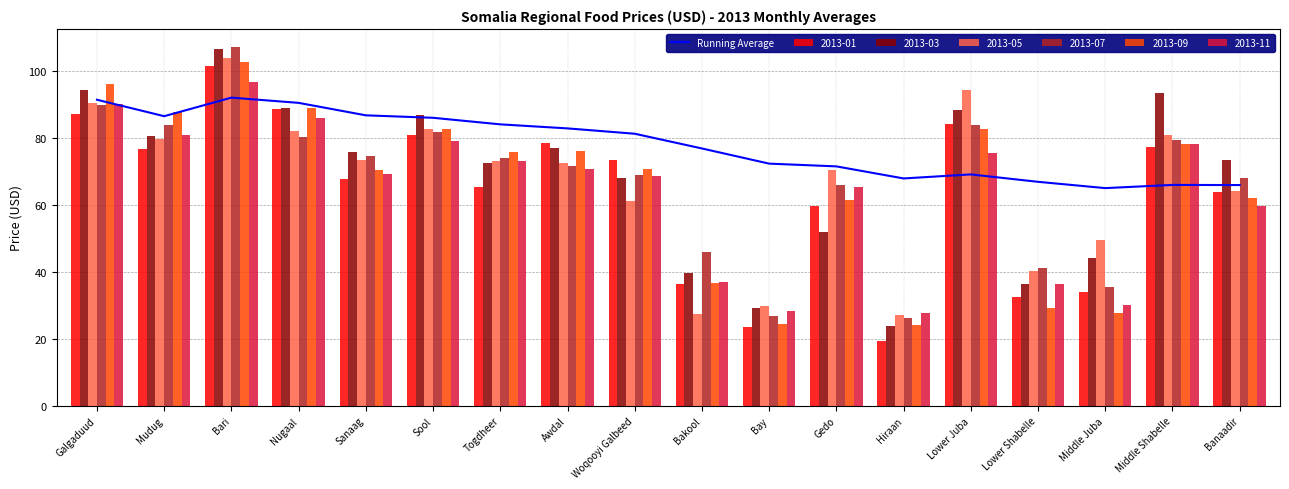

Reading left to right, transcribe all the data shown in this chart.

Galgaduud=91.3	Mudug=86.4	Bari=91.9	Nugaal=90.4	Sanaag=86.7	Sool=85.9	Togdheer=84.0	Awdal=82.8	Woqooyi Galbeed=81.2	Bakool=76.8	Bay=72.3	Gedo=71.4	Hiraan=67.8	Lower Juba=69.0	Lower Shabelle=66.8	Middle Juba=64.9	Middle Shabelle=65.9	Banaadir=65.9